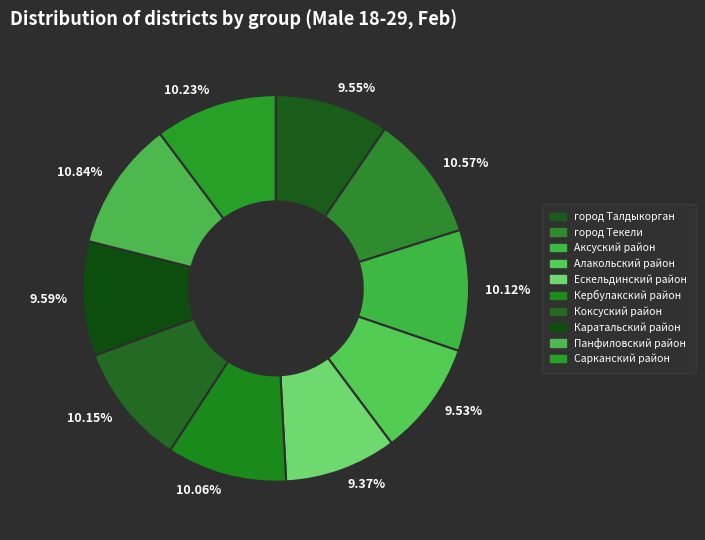

How many segments does this pie chart have?

10